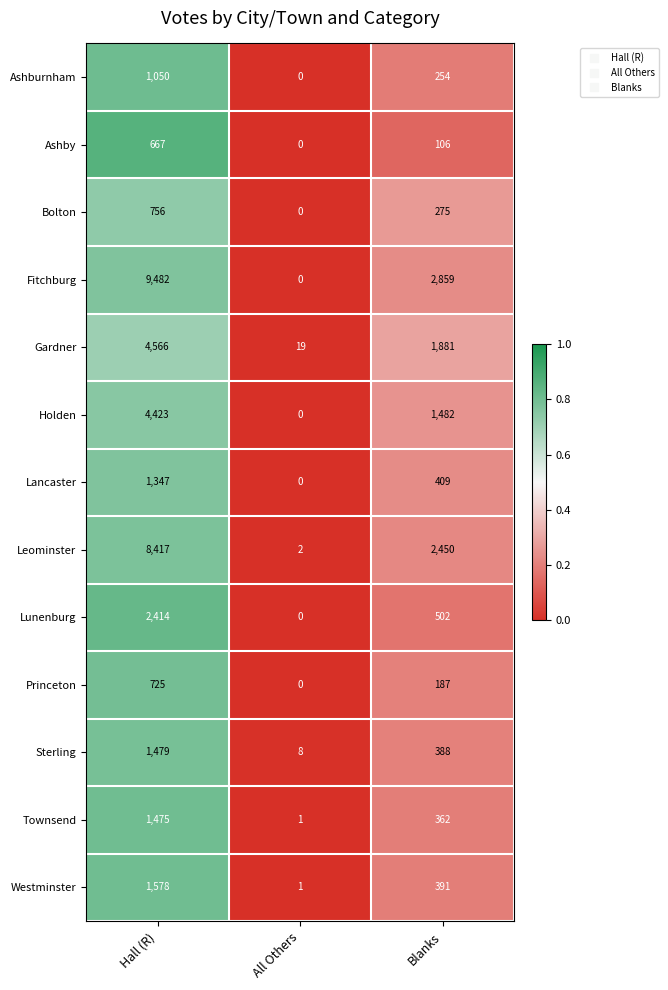

Which category has the lowest value across all series?

All Others